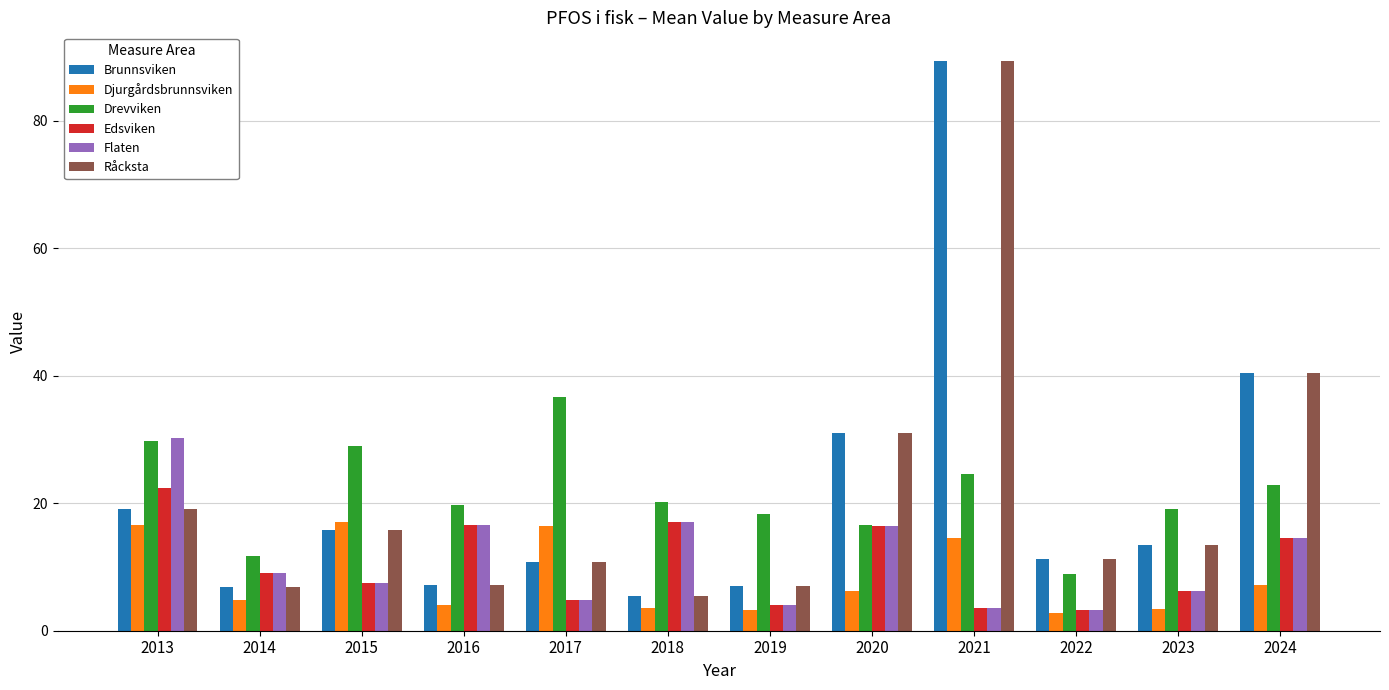

What is the maximum value shown in the chart?

89.4